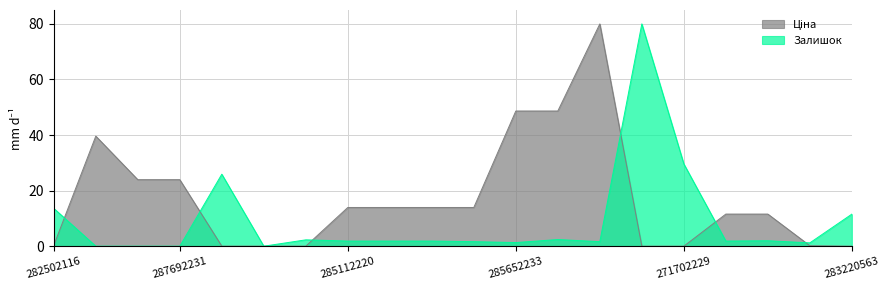

The value of Залишок at 249092173 is 54.9. True or false?

False